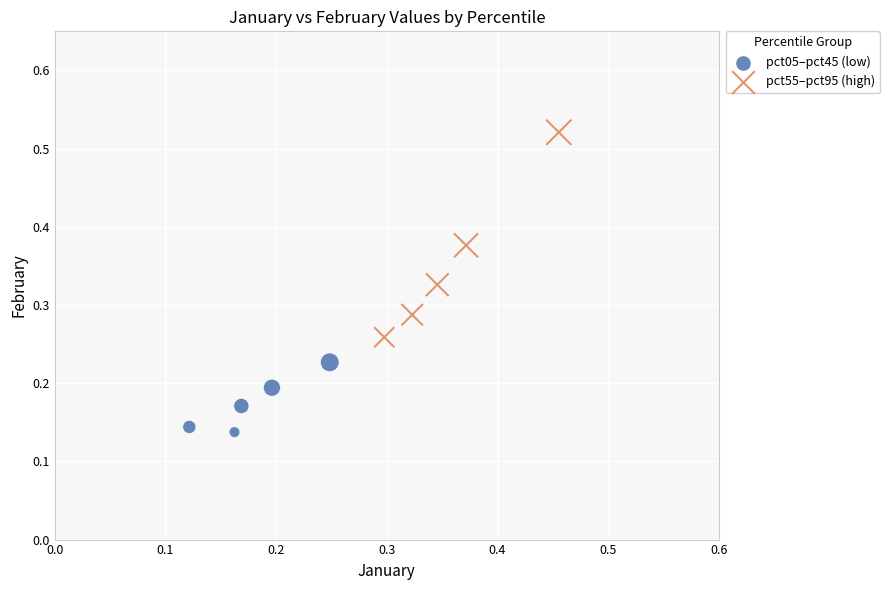

Which series has the largest Y range (max minus min)?

pct55–pct95 (high)